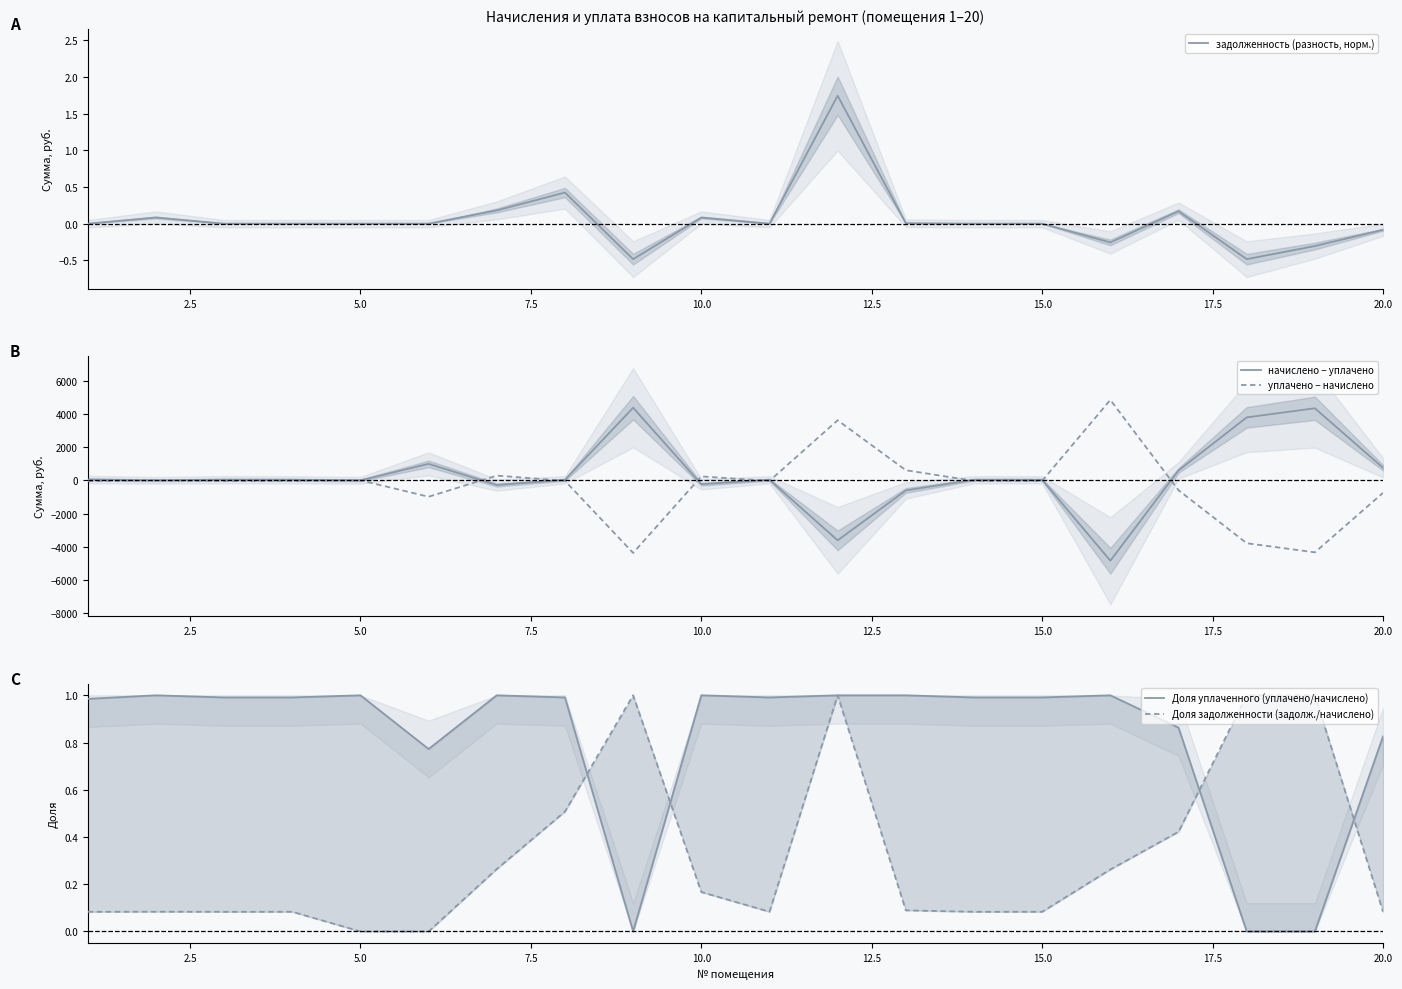

How many lines are shown in the chart?

5